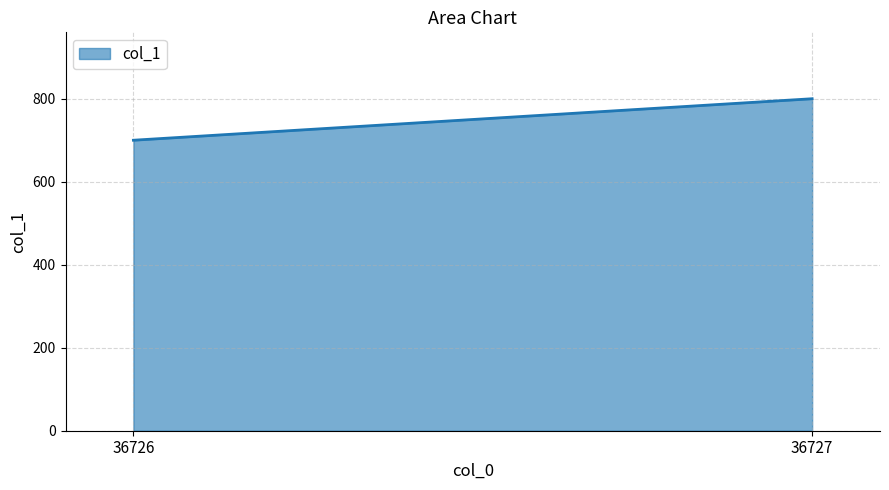

Which label corresponds to the smallest value in the chart?

36726